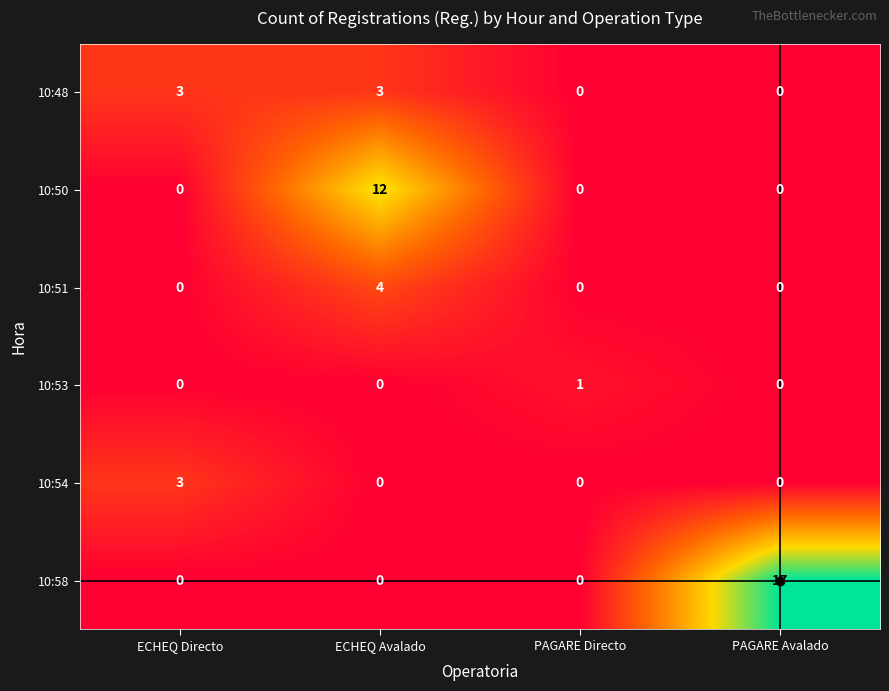

What is the difference between the maximum and minimum values in the 10:54 series?

3